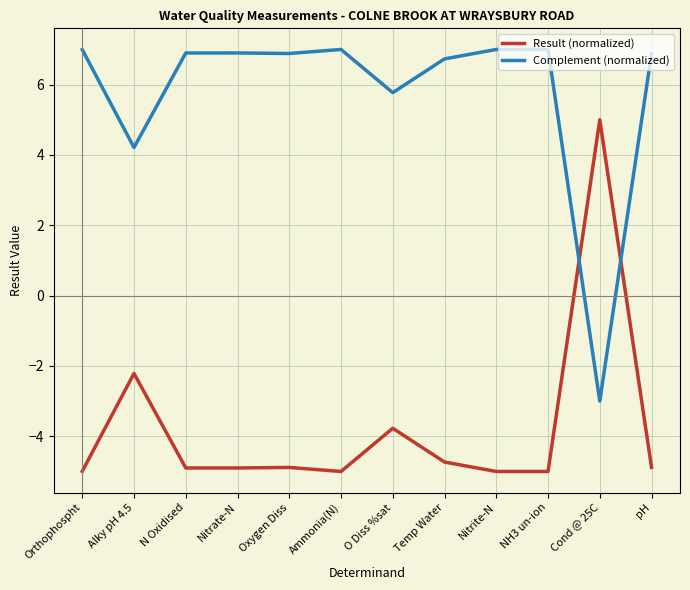

What is the difference between the highest and lowest values at Temp Water?

11.5